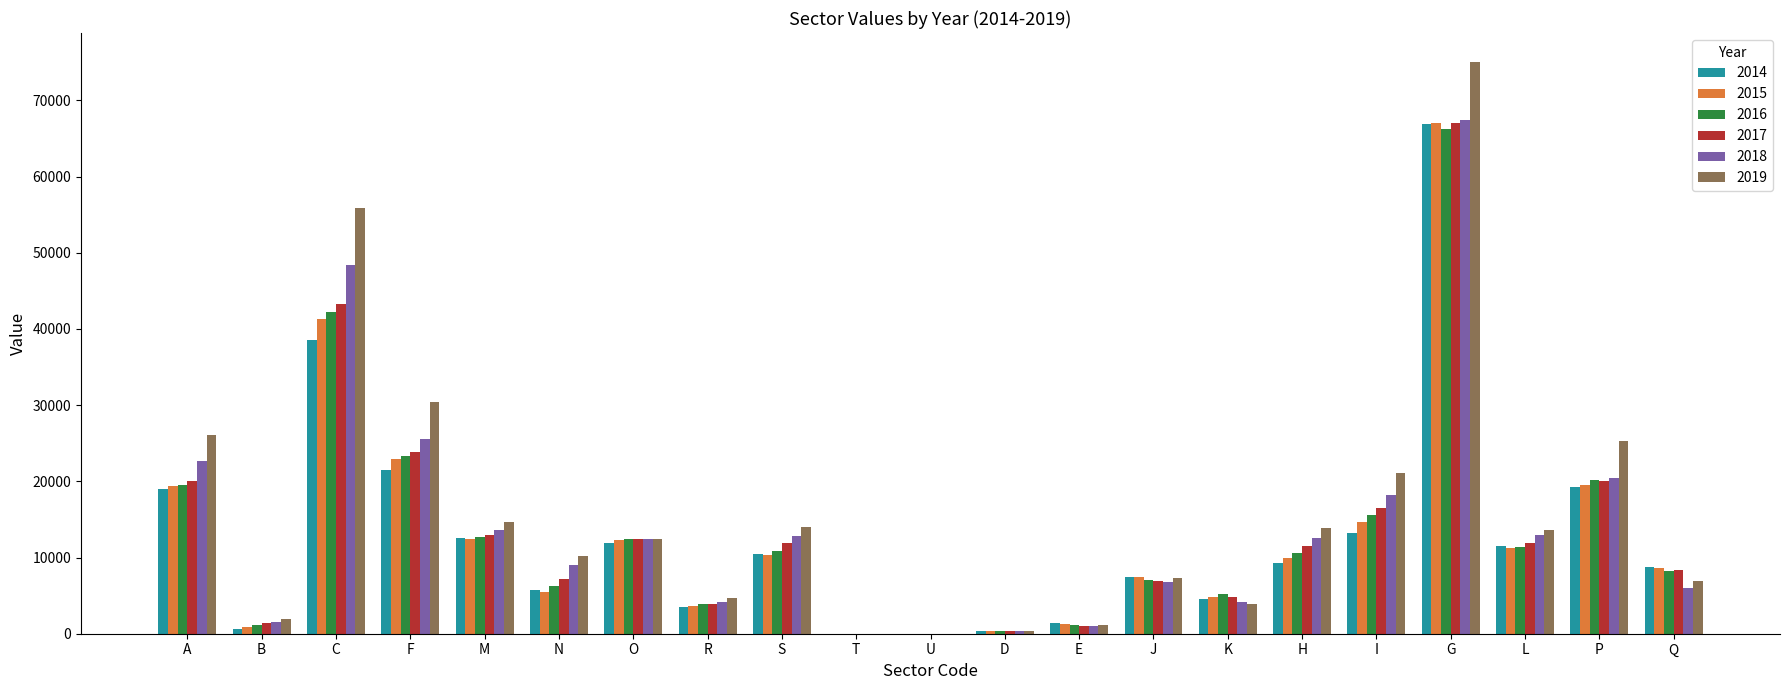

How many categories are shown in the chart?

21